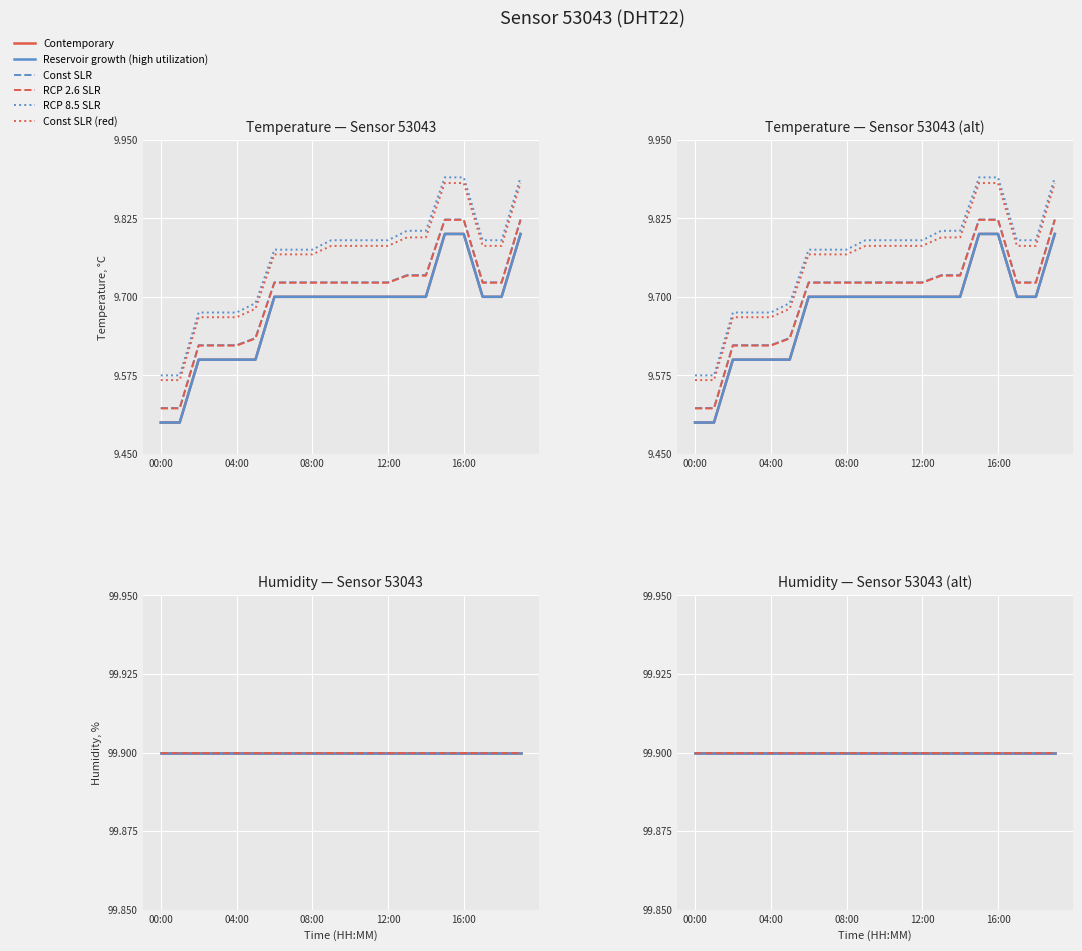

The value of temperature_norm at 03:00 is 9.6. True or false?

True